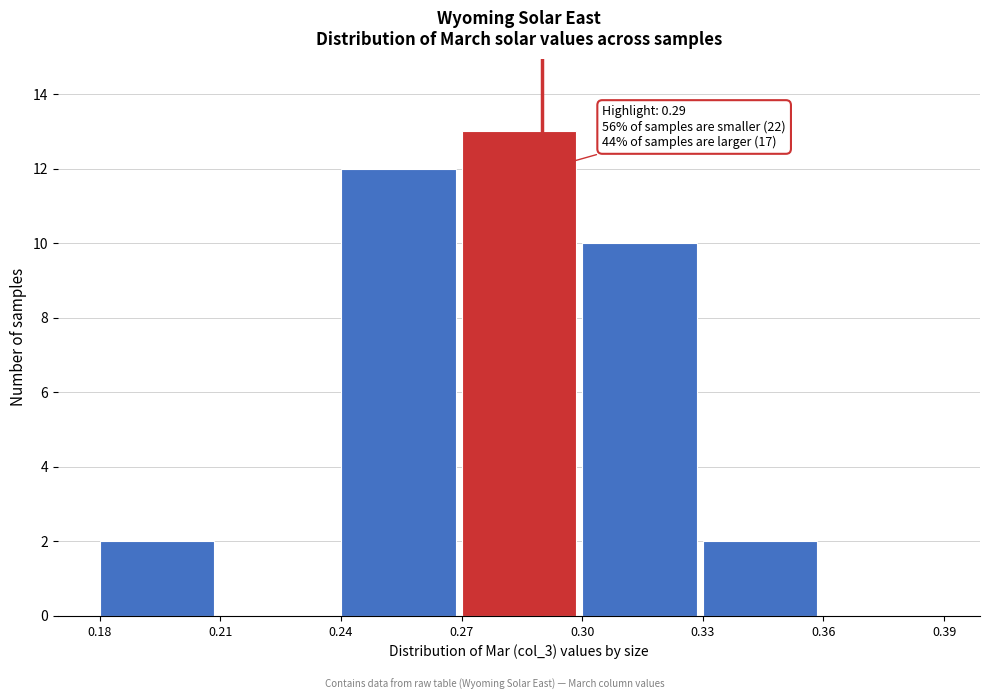

Which range on the x-axis has the tallest bar?

0.27 to 0.30